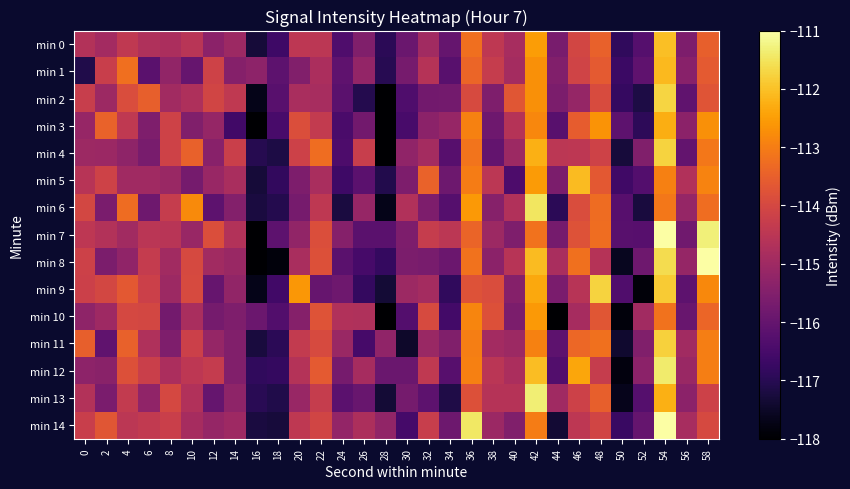

List the series in order of their peak value, highest first.

min 8, min 14, min 7, min 13, min 12, min 6, min 2, min 4, min 9, min 11, min 0, min 5, min 1, min 3, min 10